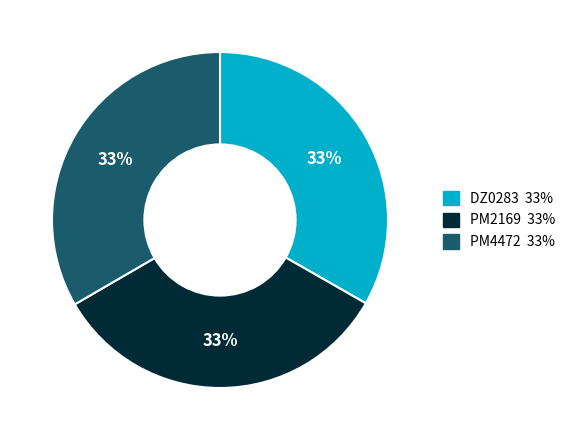

Approximately how many times larger is the value at PM2169 compared to DZ0283?

1.0